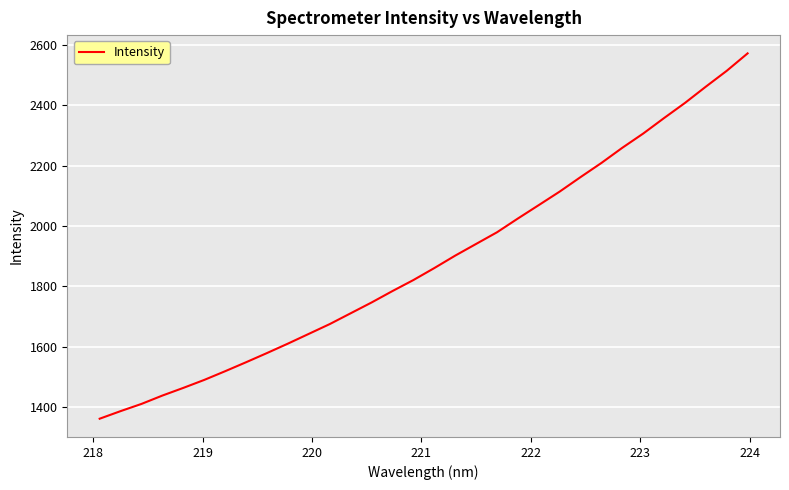

What is the greatest value displayed?

2571.1